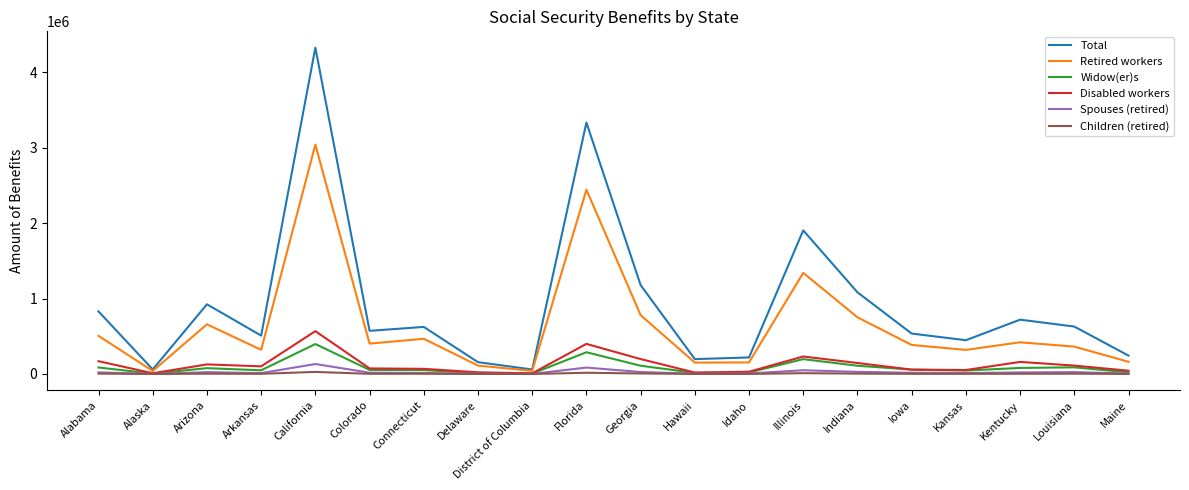

What position from the right is District of Columbia?

12